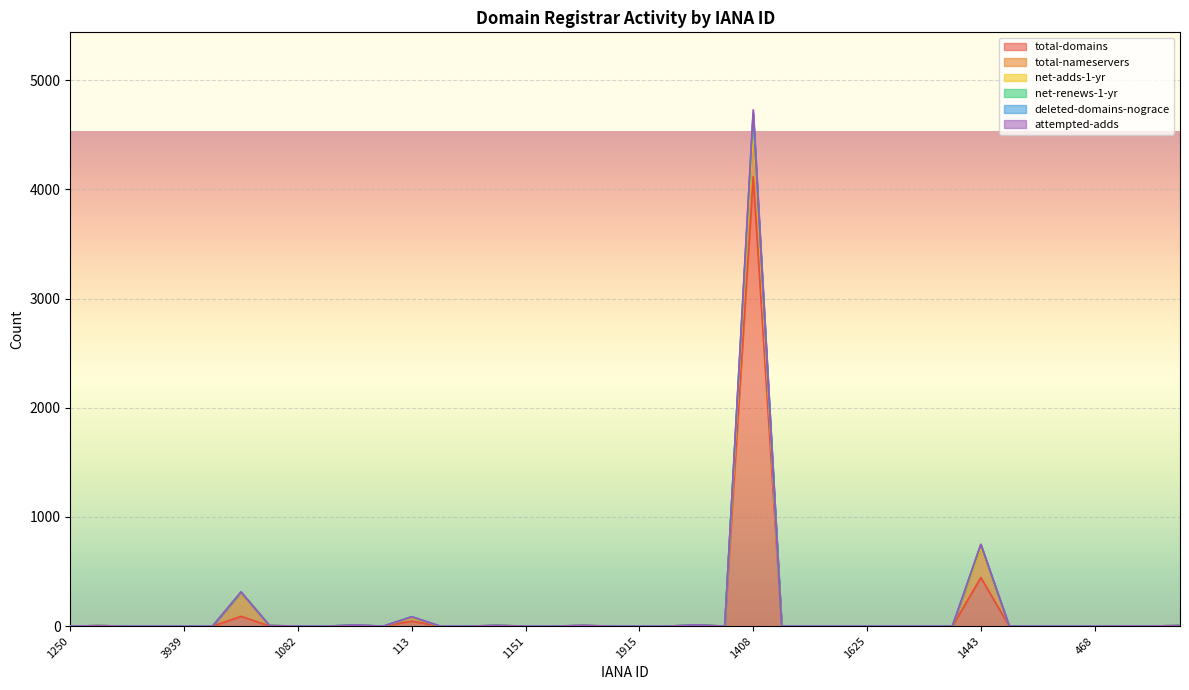

Does the chart display data point markers on the line(s)?

No